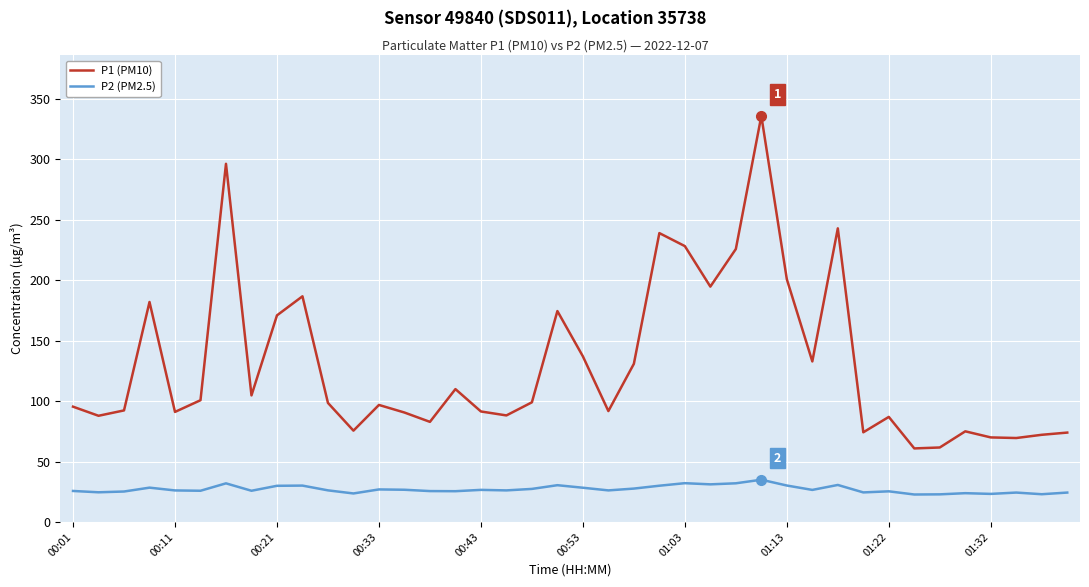

What is the lowest value of the P1 (PM10) series?

60.8